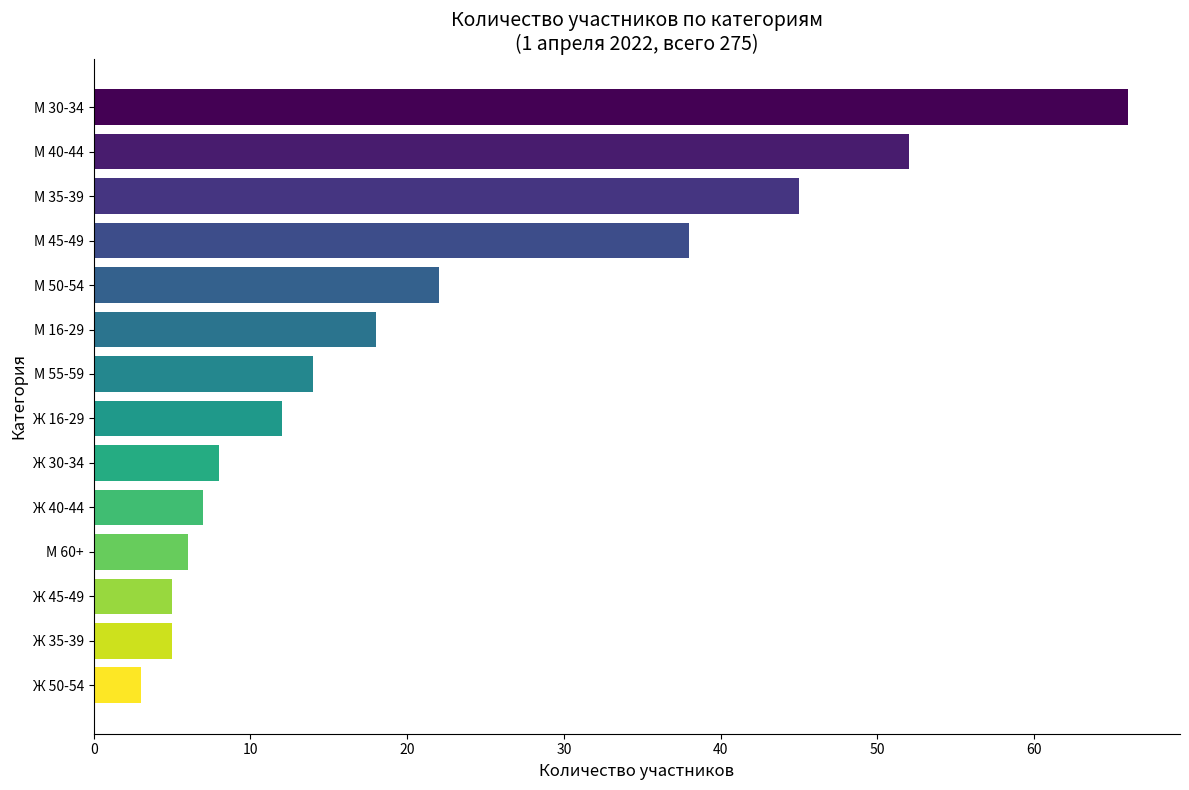

How many data points are less than 14?

7